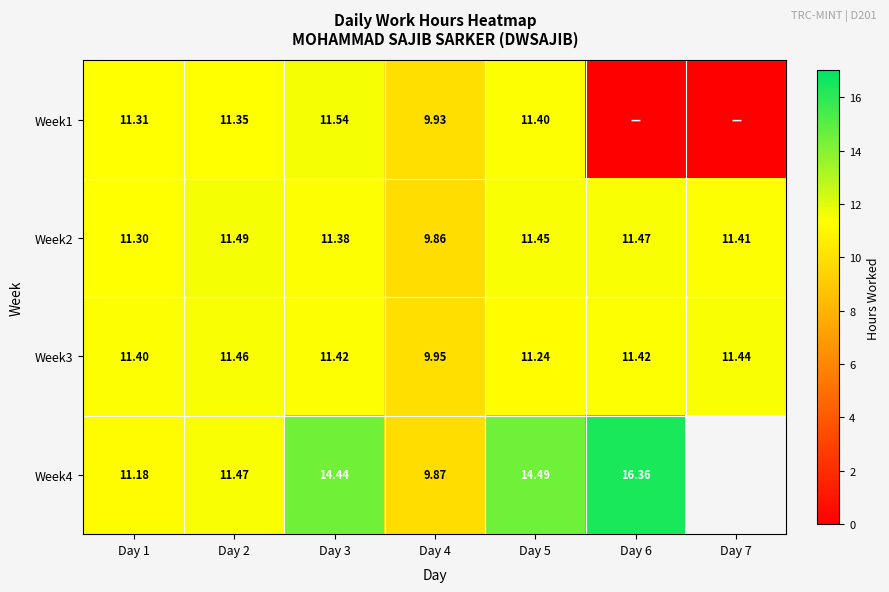

What is the difference between the maximum and minimum values in the Week3 series?

1.5